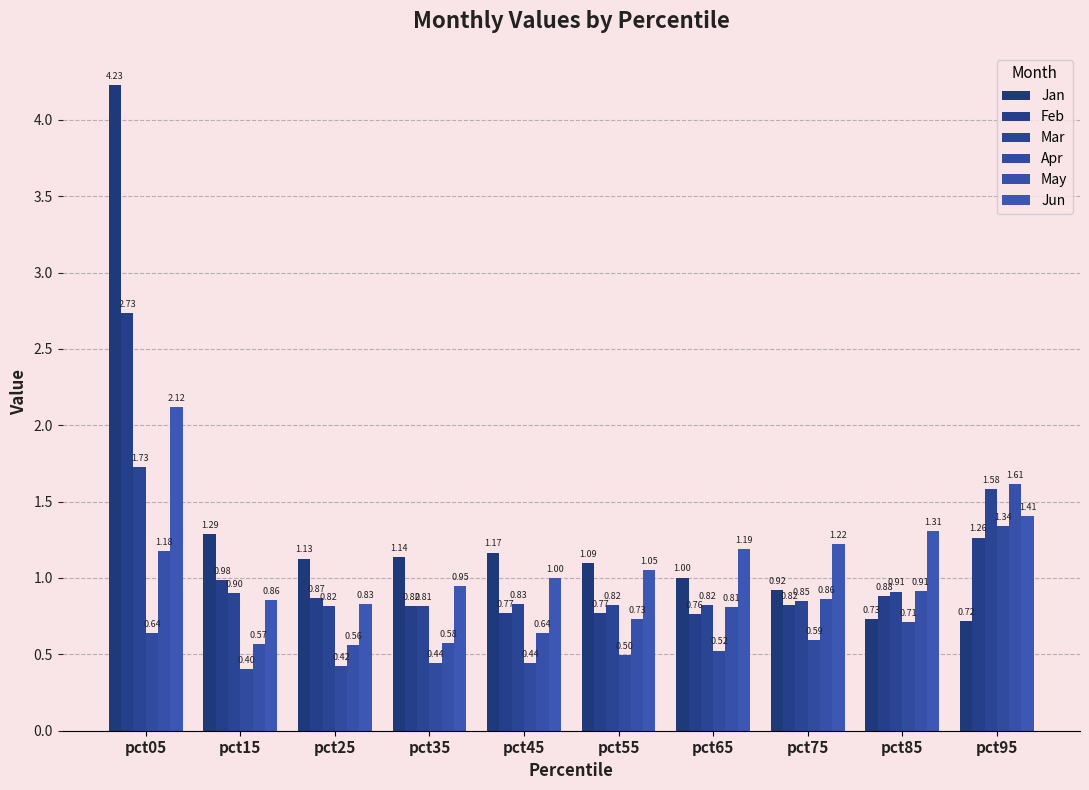

How many data points in Jun are less than 1?

4